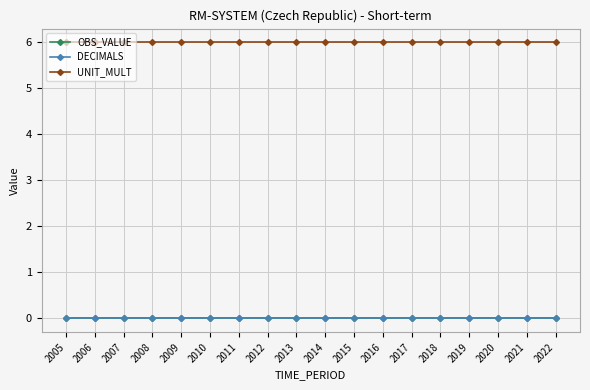

True or false: DECIMALS and UNIT_MULT cross at least once.

False